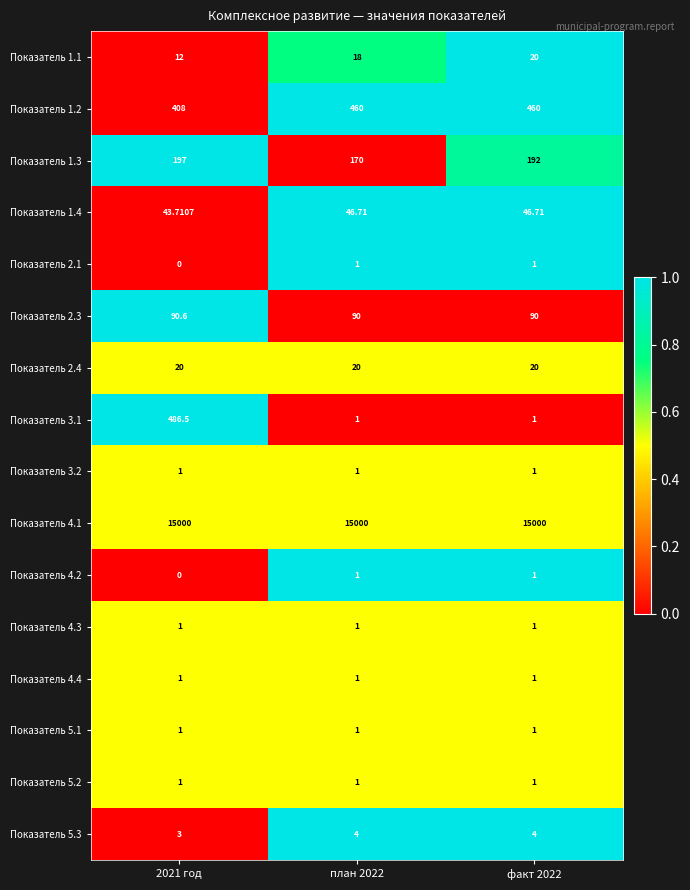

Is the value of Показатель 1.1 at план 2022 greater than the value of Показатель 5.2 at 2021 год?

Yes